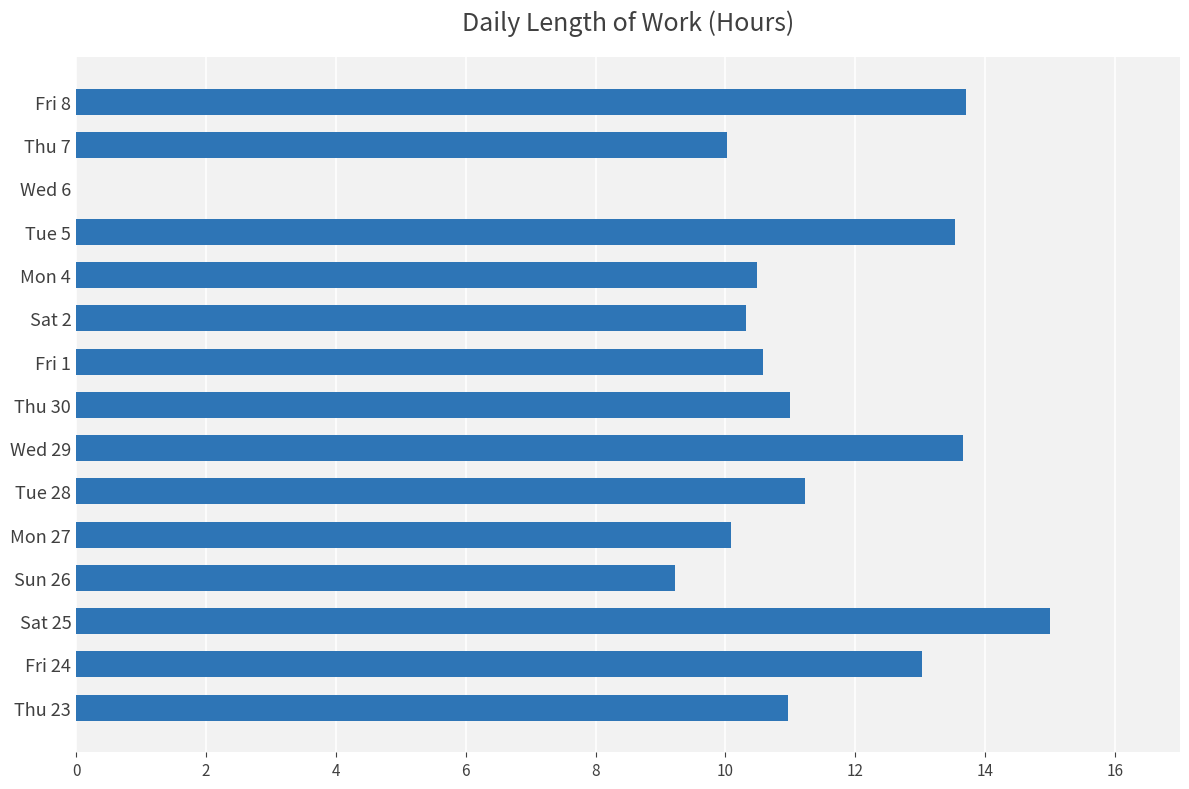

At which label is the value closest to 7?

Sun 26